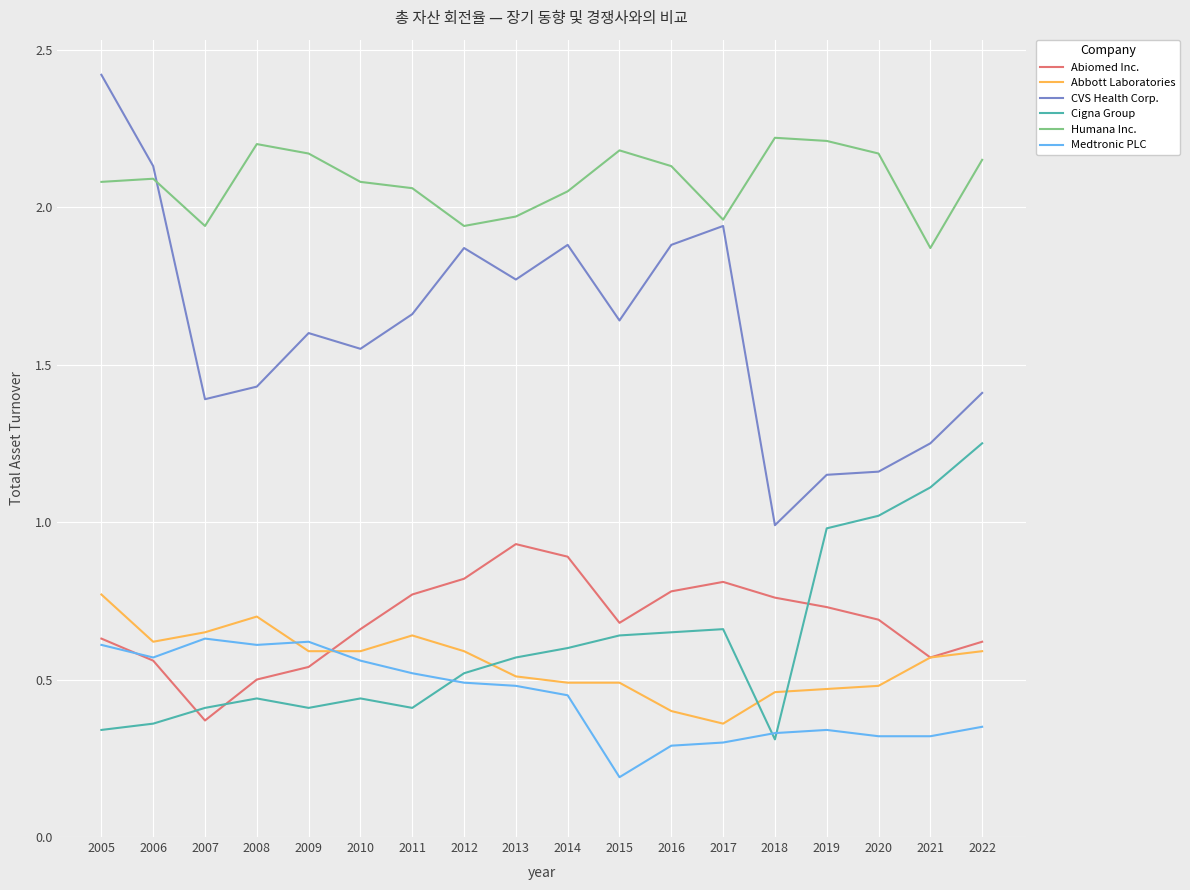

Between 2011 and 2022, which series saw the biggest shift?

Cigna Group